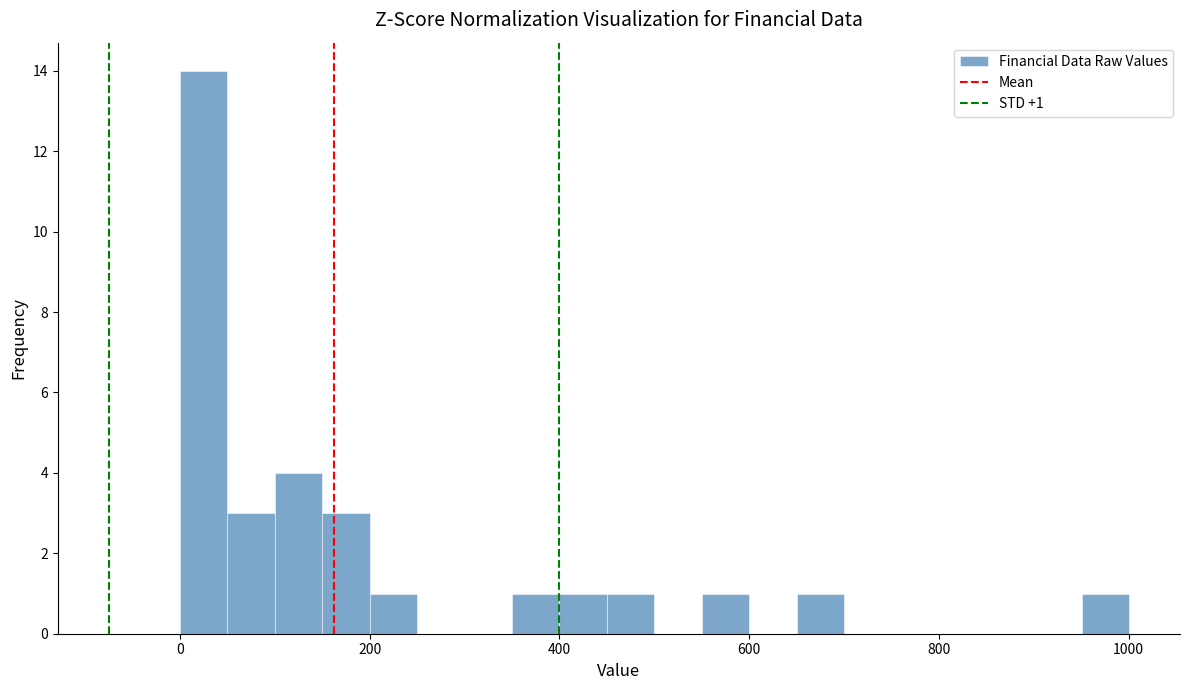

Around what value on the x-axis is the tallest bar? Give the approximate position of its centre, as read against the axis.

20